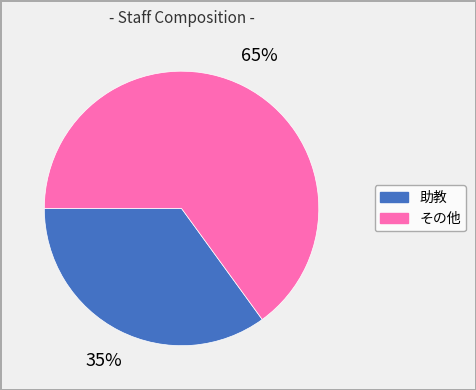

To the nearest percent, what is the average slice percentage?

50%